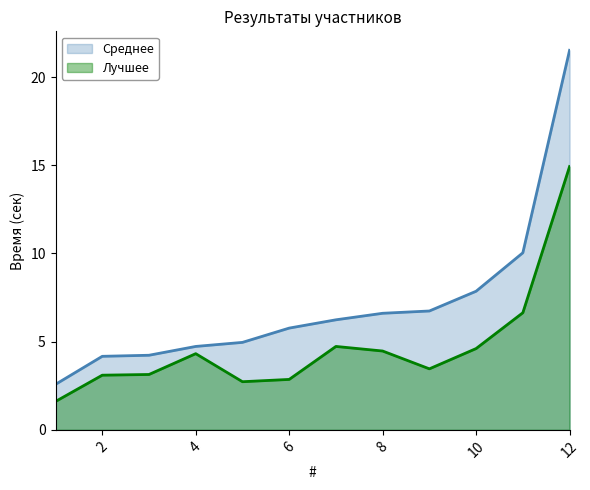

At 3, list the series in order from smallest to largest.

Лучшее, Среднее